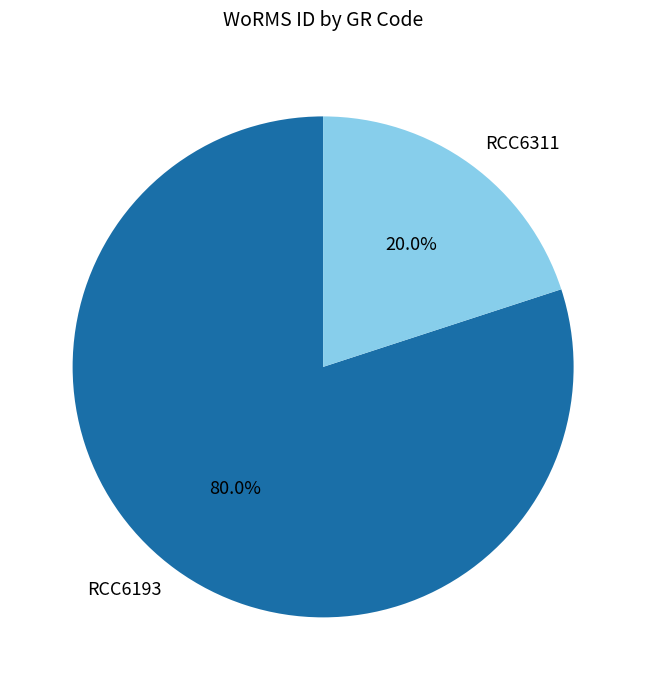

Is there a majority slice in this chart?

Yes